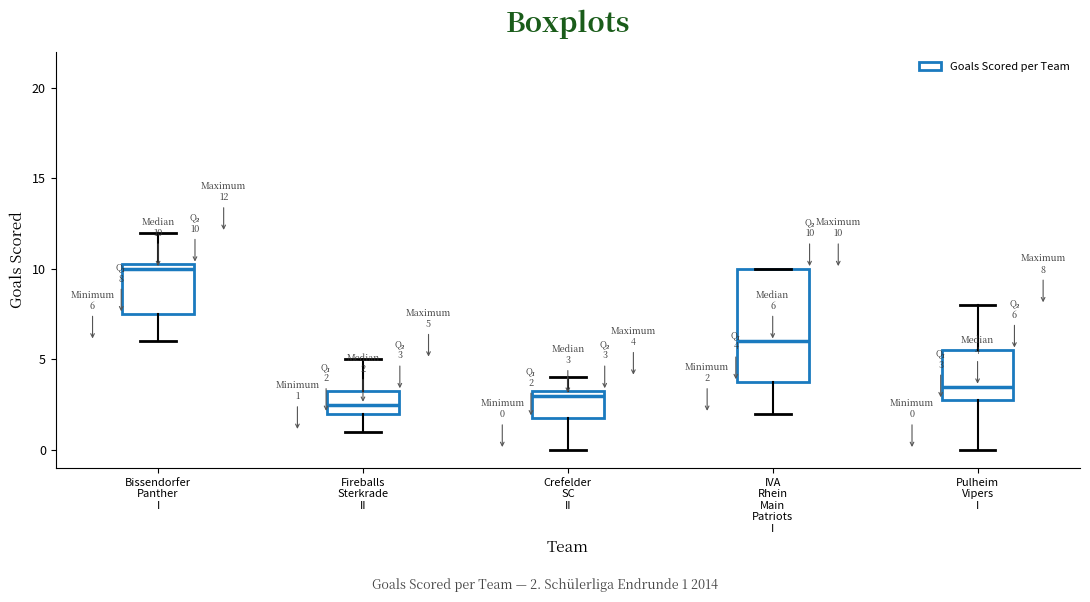

Which box's median line is the lowest?

Fireballs Sterkrade II